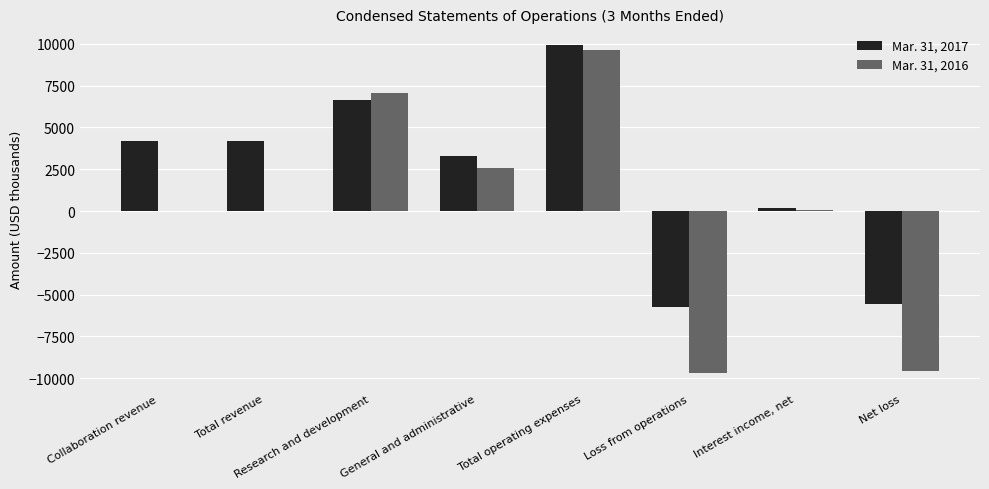

The Mar. 31, 2016 series shows -3835 at Net loss. True or false?

False